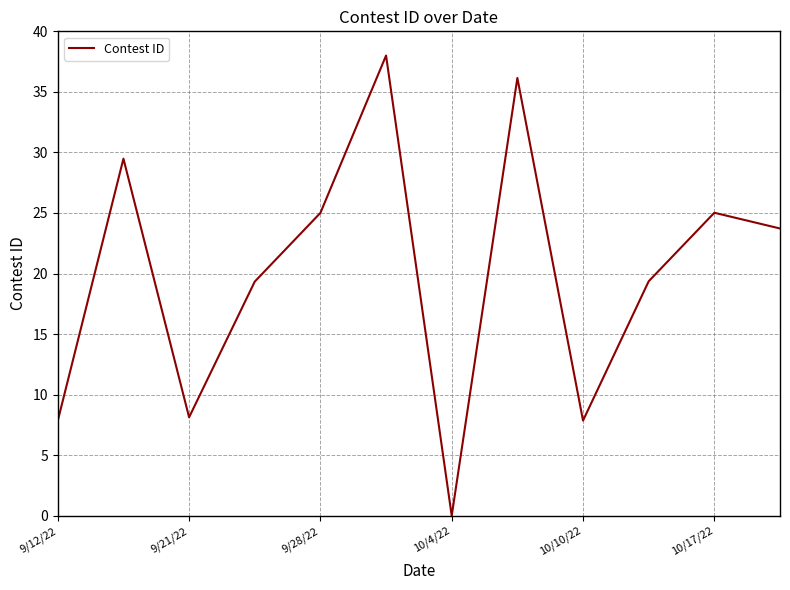

What is the difference between the maximum and minimum values?

38.0